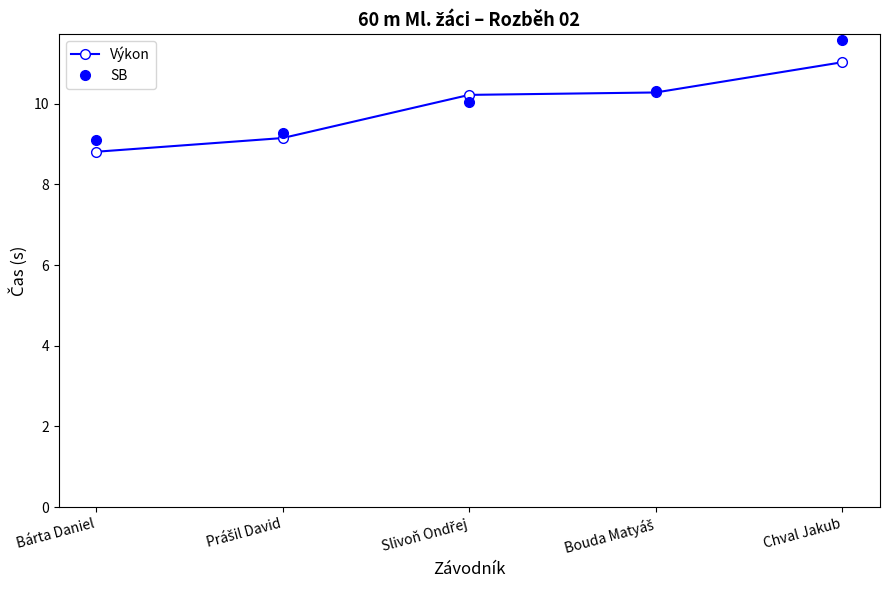

What is the value of the SB point at the 3rd from the left?

10.1